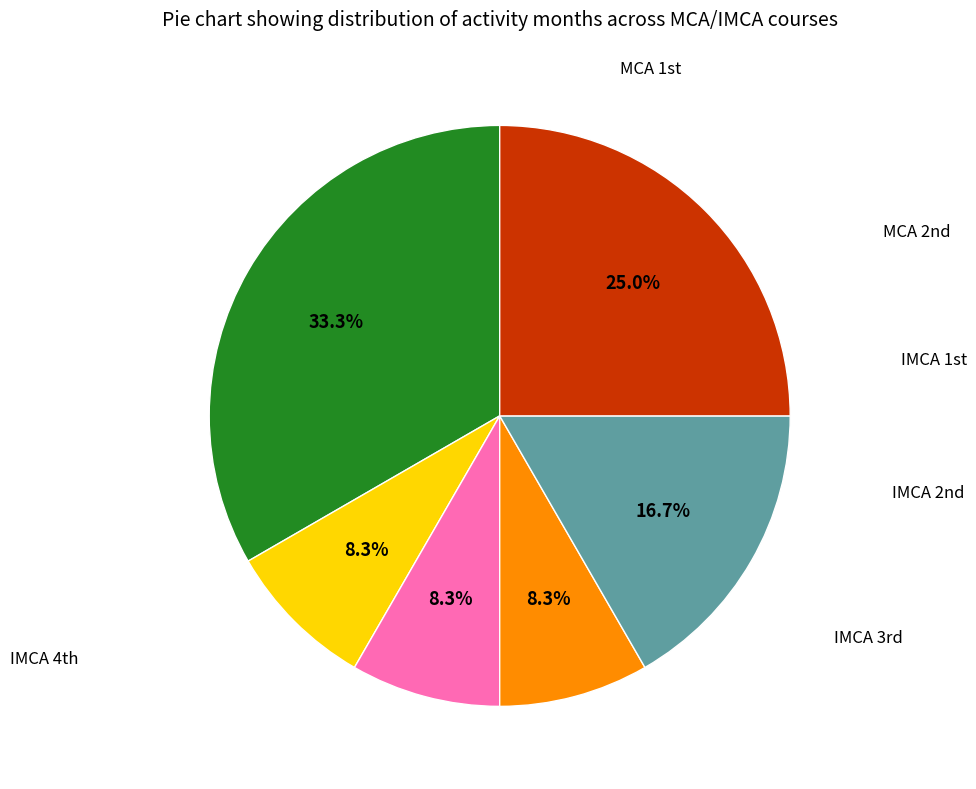

To the nearest percent, what is the average slice percentage?

17%